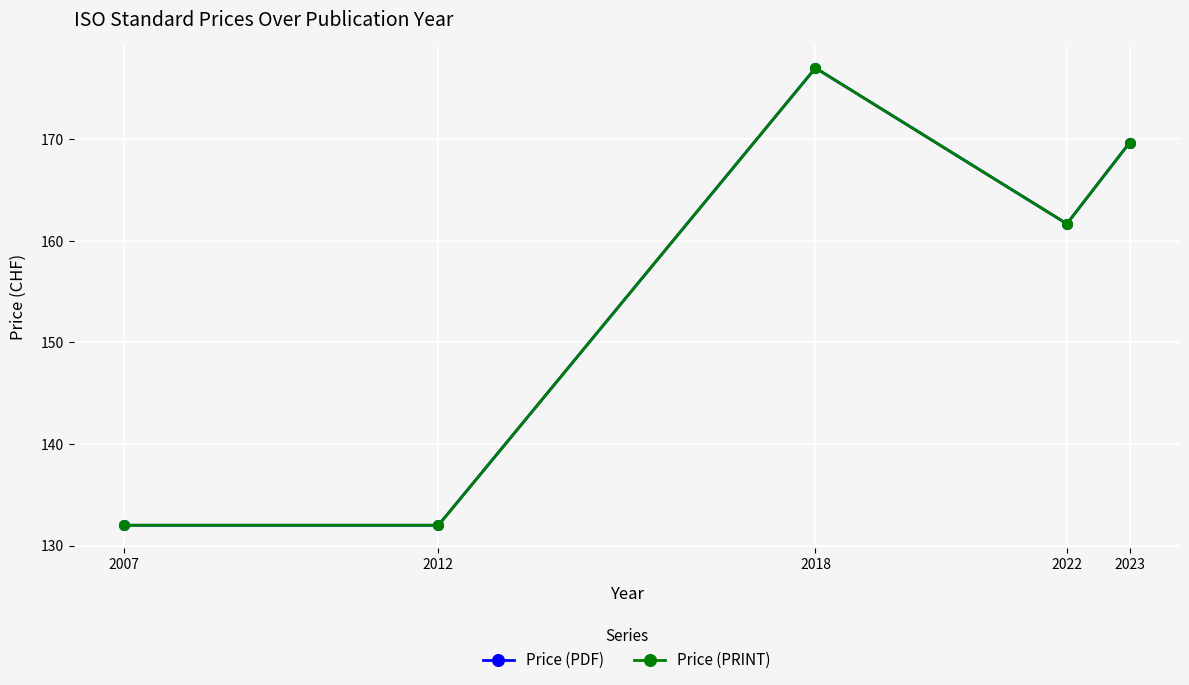

Between 2012 and 2023, which is larger?

2023